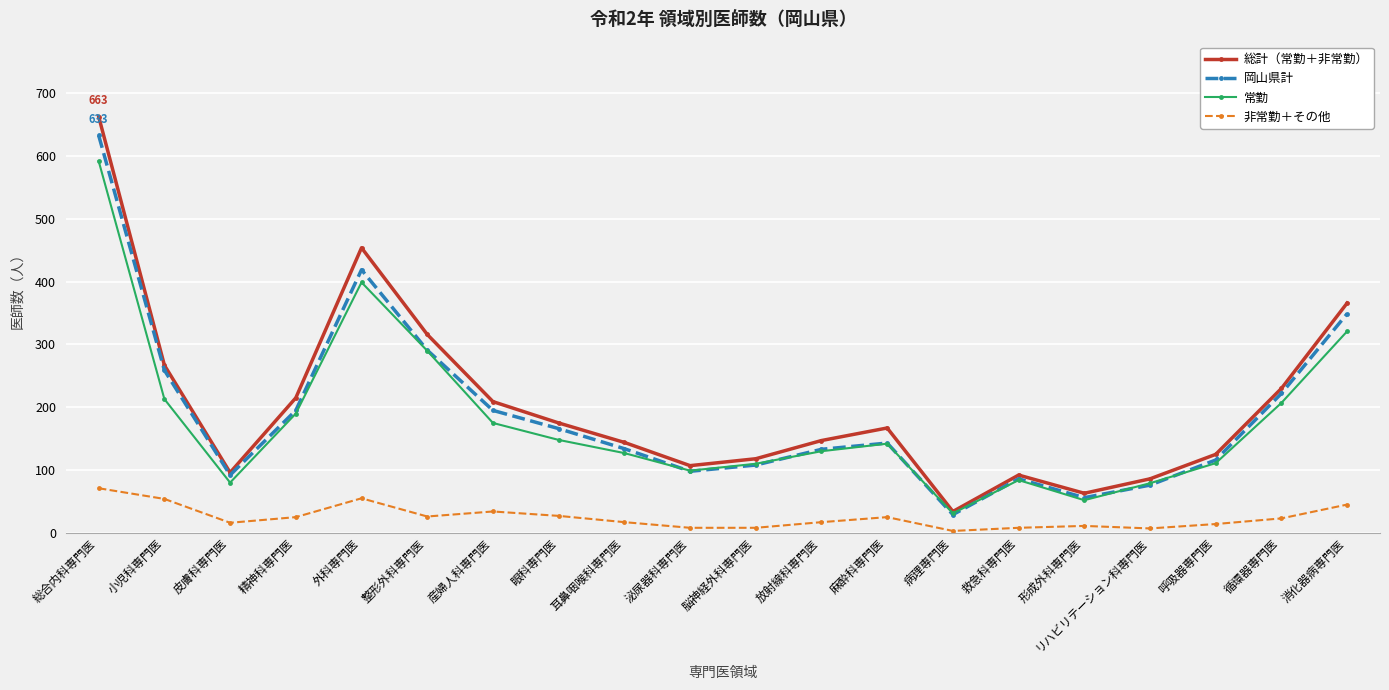

What is the value of the 常勤 point at the 18th from the left?

111